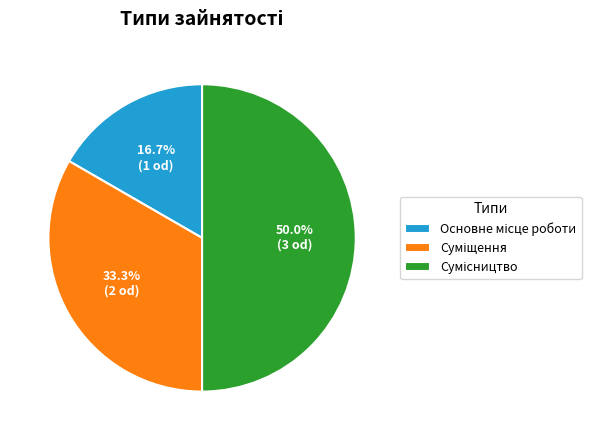

Rank the categories by value from highest to lowest.

Сумісництво, Суміщення, Основне місце роботи